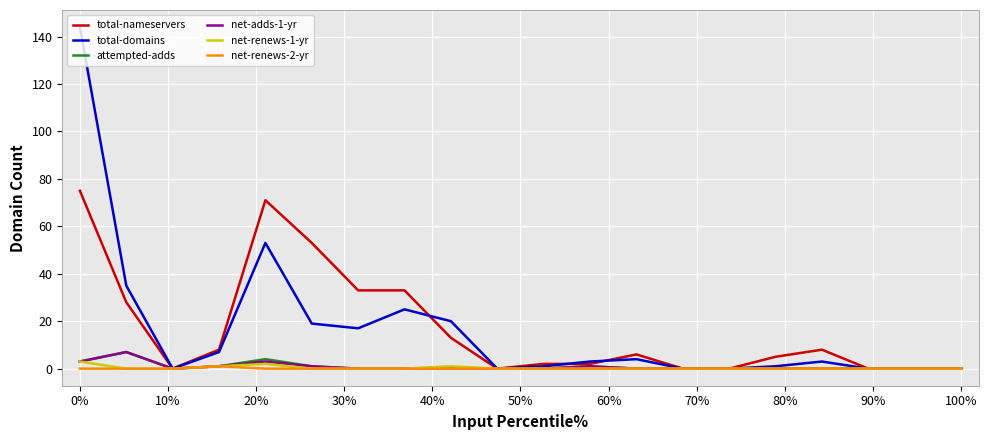

Which series has the largest range (max minus min)?

total-domains